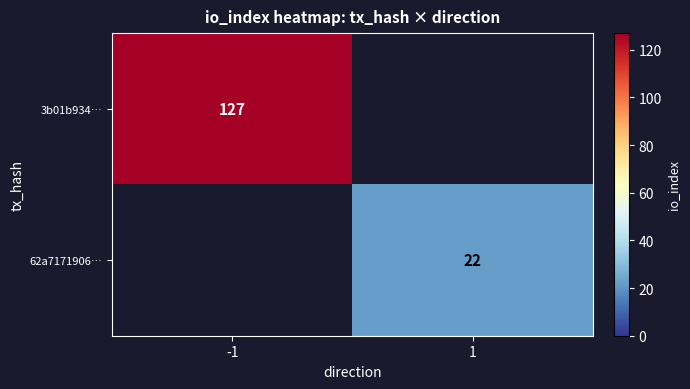

True or false: 3b01b934… has a value of 127 at -1.

True